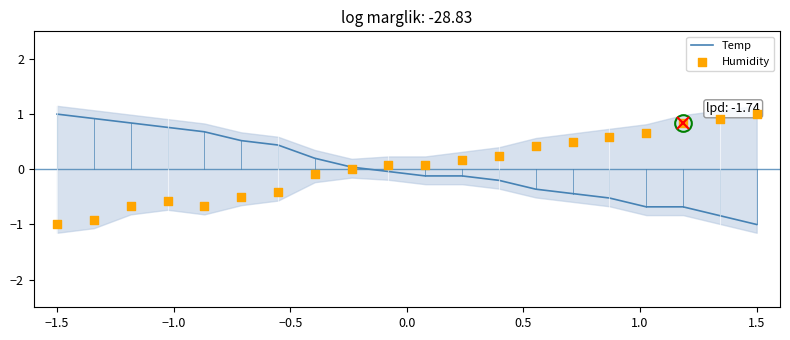

What is the maximum value for Temp?

1.0